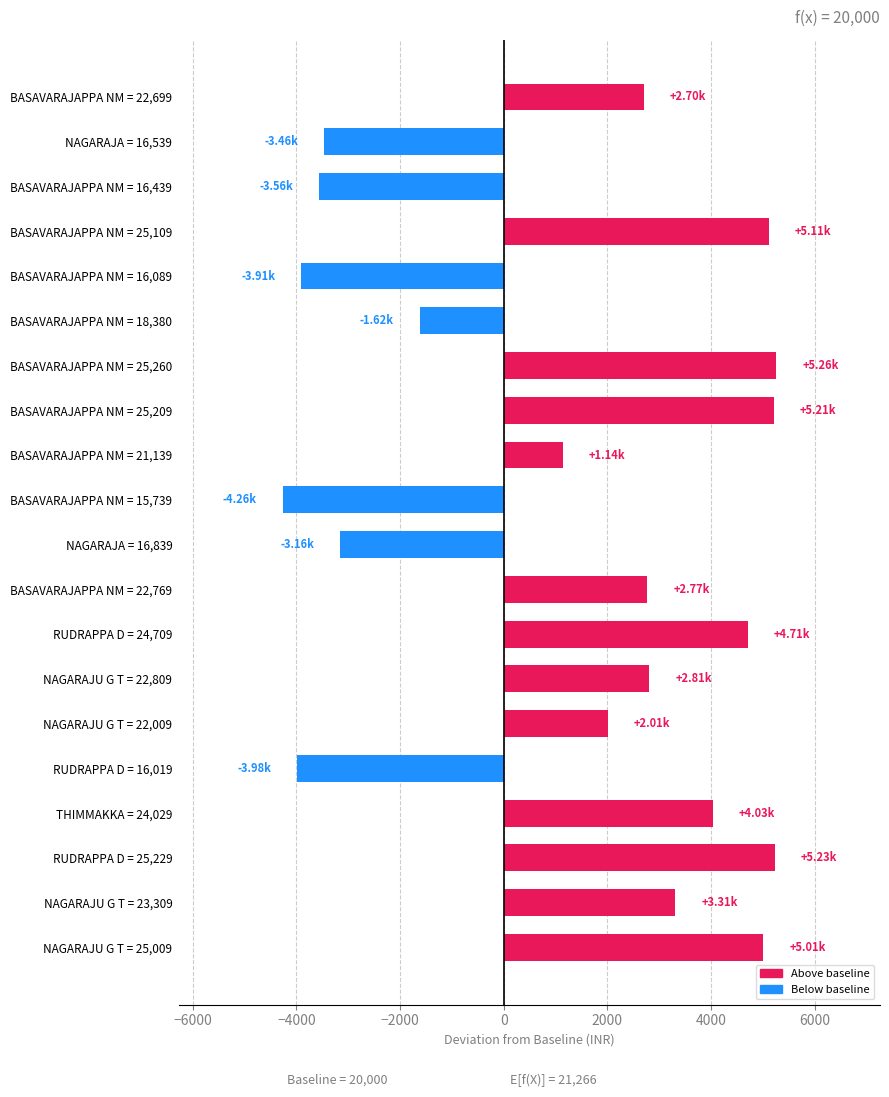

What is the change in value from BASAVARAJAPPA NM = 21,139 to RUDRAPPA D = 25,229?

+4090